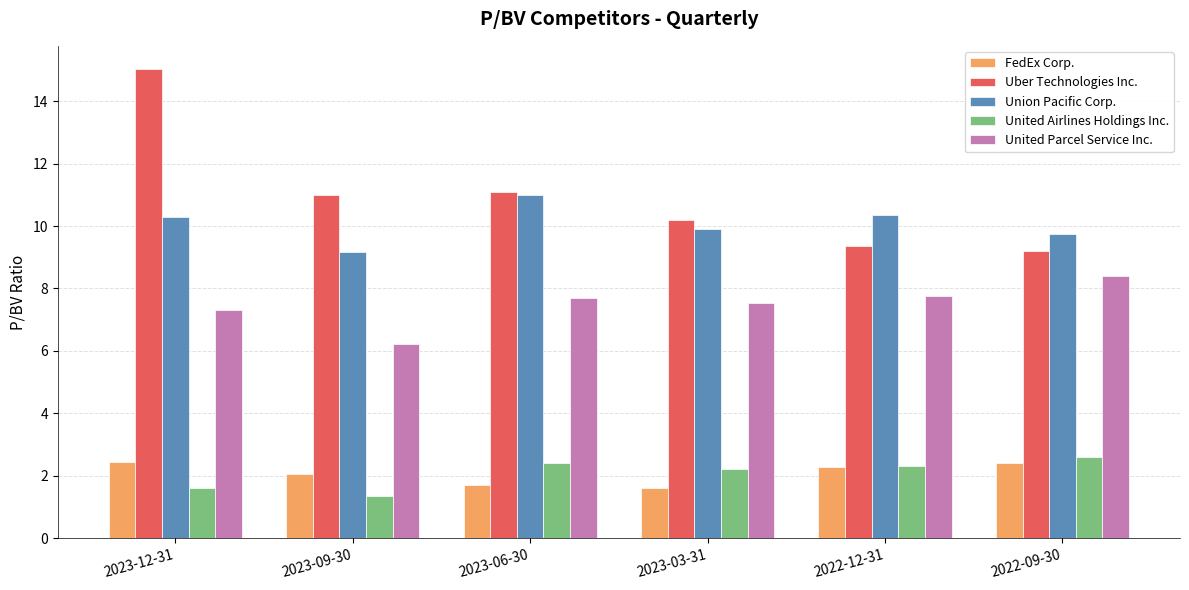

What is the difference between the maximum and minimum values in the United Airlines Holdings Inc. series?

1.3